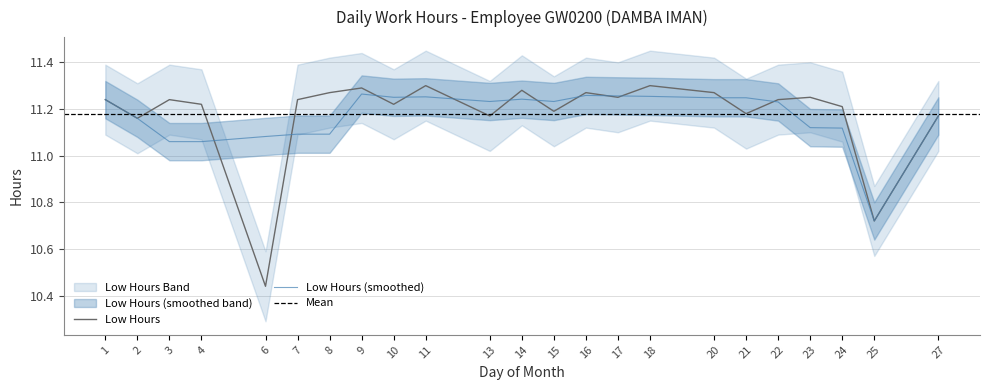

Count the number of values greater than 11.

21